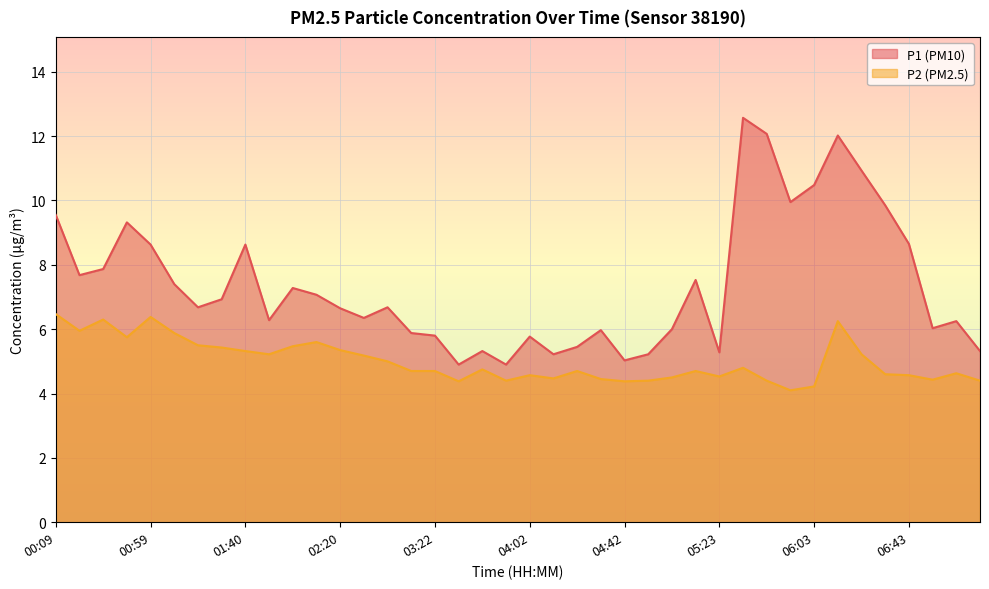

Reading left to right, transcribe all the data shown in this chart.

P1: 00:09=9.6	00:19=7.7	00:39=7.9	00:49=9.3	00:59=8.6	01:09=7.4	01:19=6.7	01:30=6.9	01:40=8.6	01:50=6.3	02:00=7.3	02:10=7.1	02:20=6.7	02:51=6.3	03:01=6.7	03:12=5.9	03:22=5.8	03:32=4.9	03:42=5.3	03:52=4.9	04:02=5.8	04:12=5.2	04:22=5.5	04:32=6.0	04:42=5.0	04:52=5.2	05:02=6.0	05:13=7.5	05:23=5.3	05:33=12.6	05:43=12.1	05:53=9.9	06:03=10.5	06:13=12.0	06:23=10.9	06:33=9.8	06:43=8.7	06:53=6.0	07:03=6.2	07:13=5.3
P2: 00:09=6.5	00:19=6.0	00:39=6.3	00:49=5.8	00:59=6.4	01:09=5.9	01:19=5.5	01:30=5.4	01:40=5.3	01:50=5.2	02:00=5.5	02:10=5.6	02:20=5.3	02:51=5.2	03:01=5.0	03:12=4.7	03:22=4.7	03:32=4.4	03:42=4.8	03:52=4.4	04:02=4.6	04:12=4.5	04:22=4.7	04:32=4.5	04:42=4.4	04:52=4.4	05:02=4.5	05:13=4.7	05:23=4.5	05:33=4.8	05:43=4.4	05:53=4.1	06:03=4.2	06:13=6.2	06:23=5.2	06:33=4.6	06:43=4.6	06:53=4.4	07:03=4.6	07:13=4.4